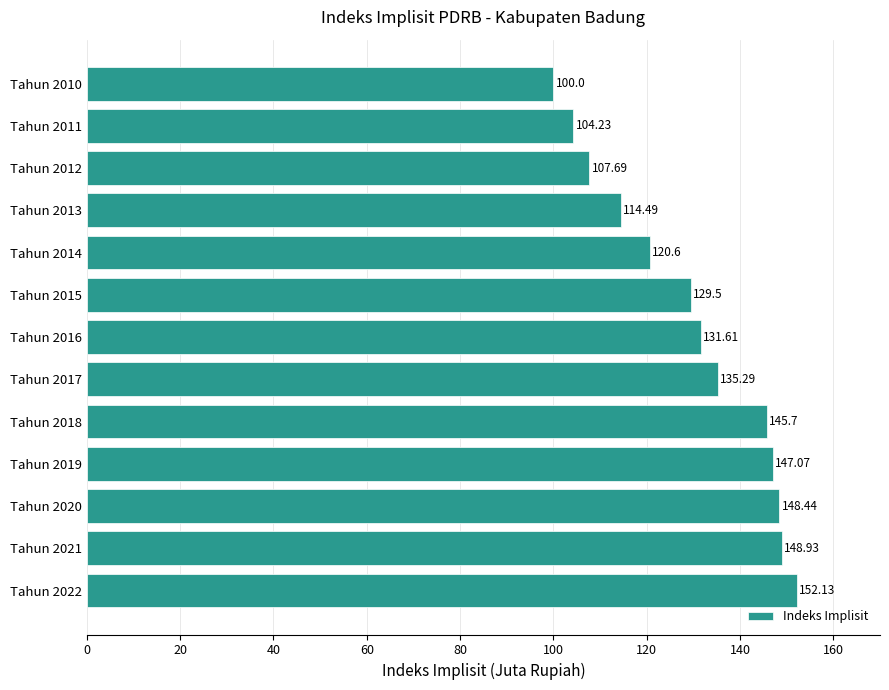

Which has a higher value, Tahun 2019 or Tahun 2012?

Tahun 2019